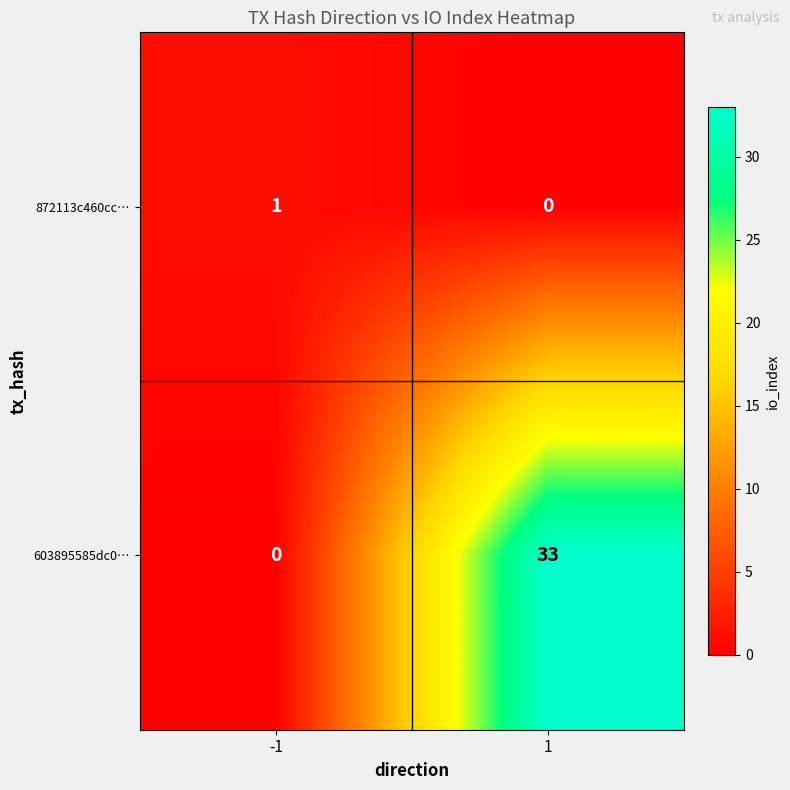

The value of 872113c460cc… at -1 is 1. True or false?

True